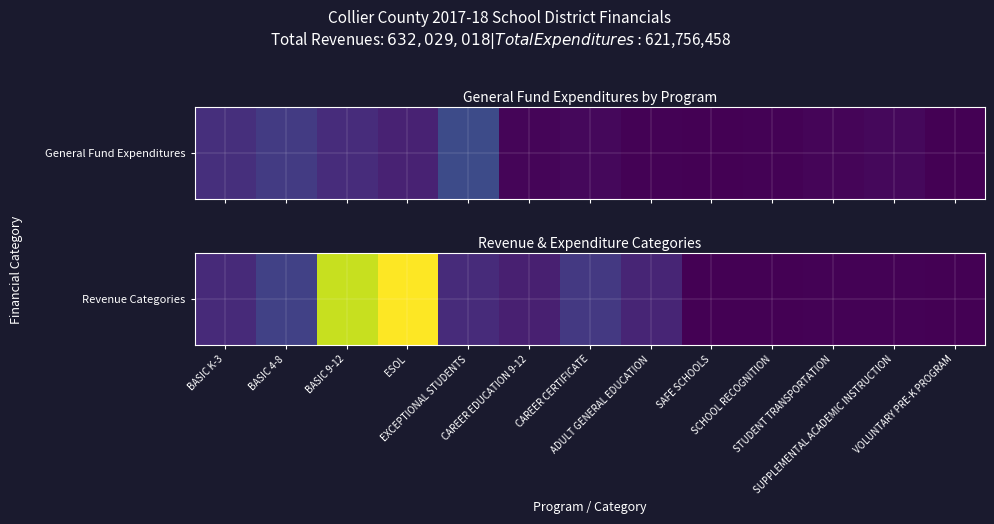

How many values are above zero?

12